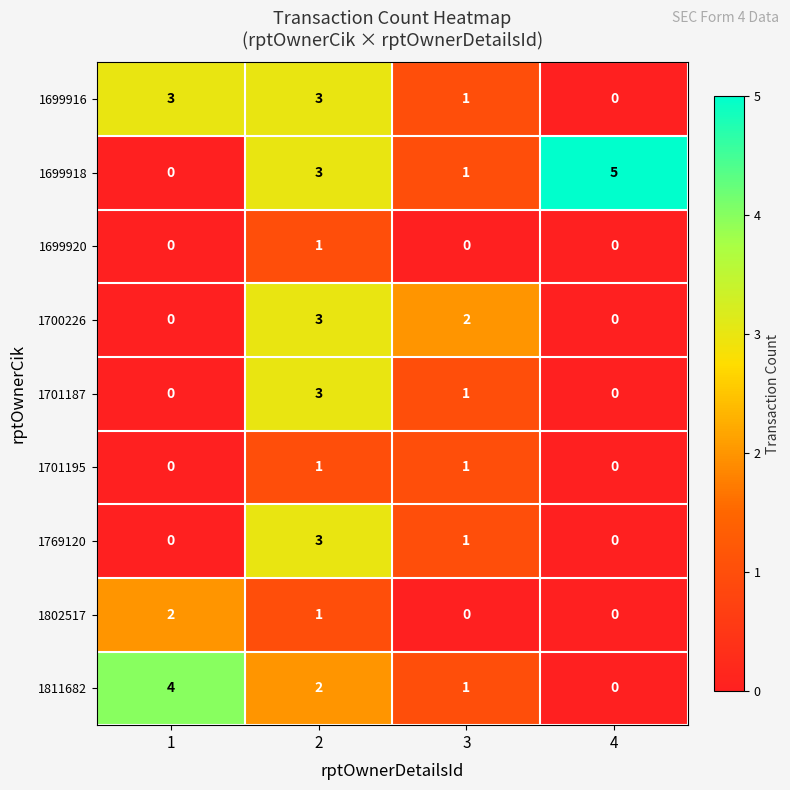

What is the sum of the 1699918 values at 2 and 4?

8